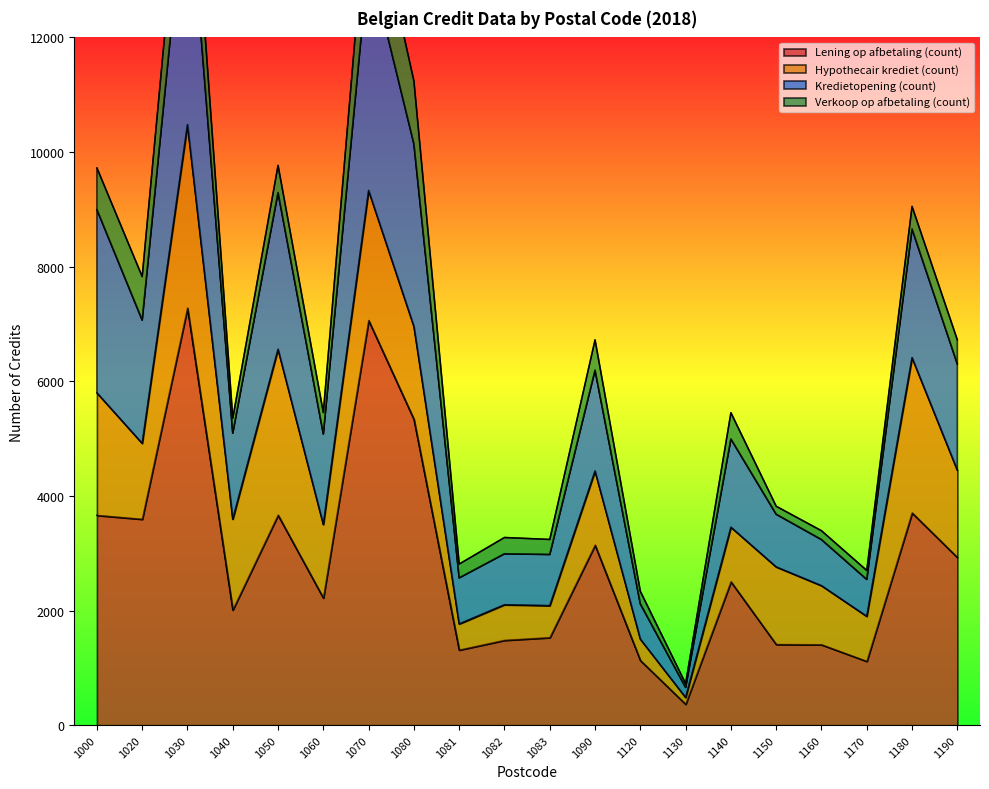

In Lening op afbetaling (count), how many points are higher than both neighbors (excluding endpoints)?

6